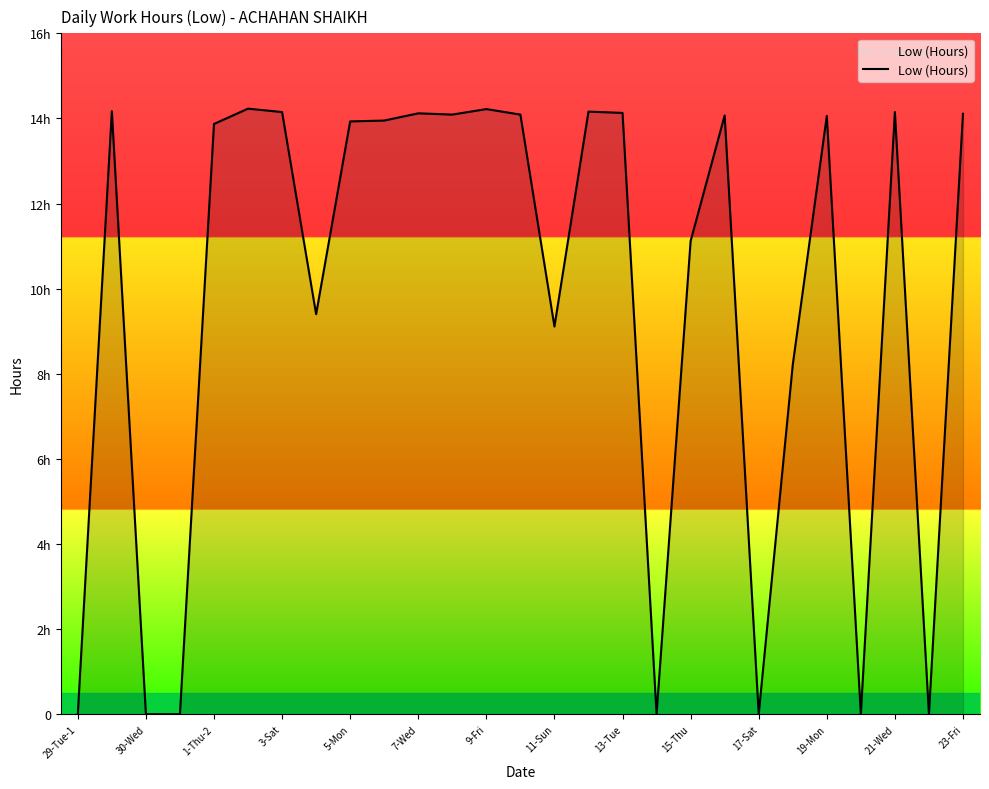

Does the chart have visible grid lines?

No